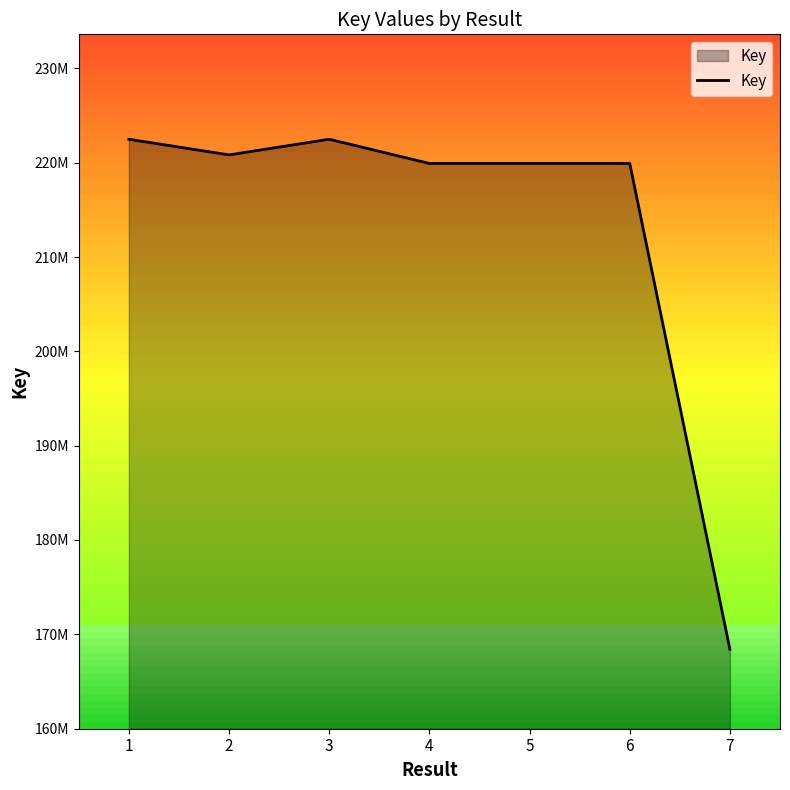

True or false: the data has more than 2 interior local peaks.

False